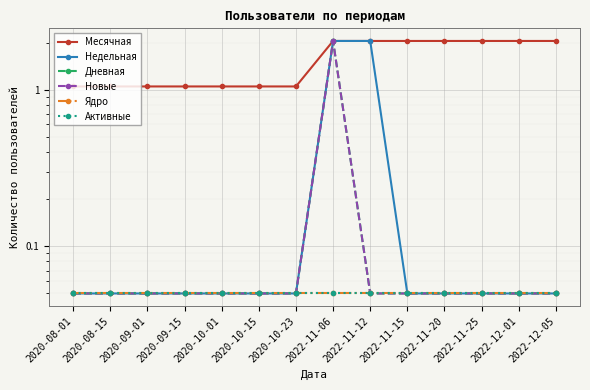

True or false: Активные and Дневная cross at least once.

False